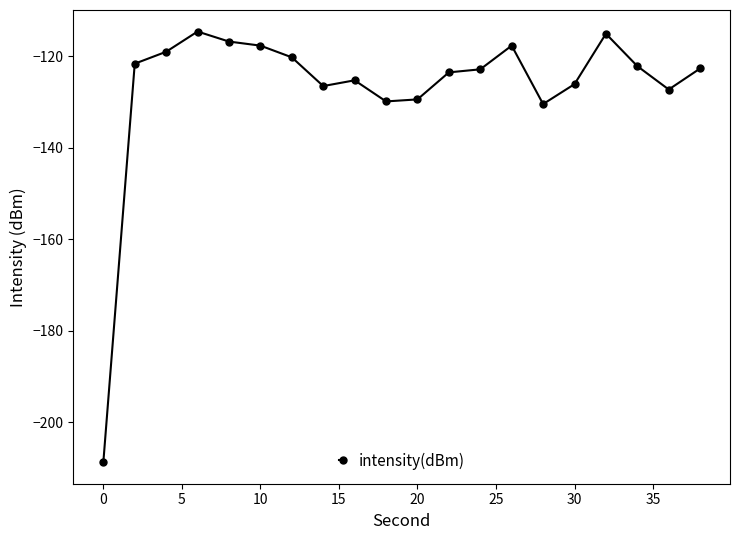

What is the greatest value displayed?

-114.6